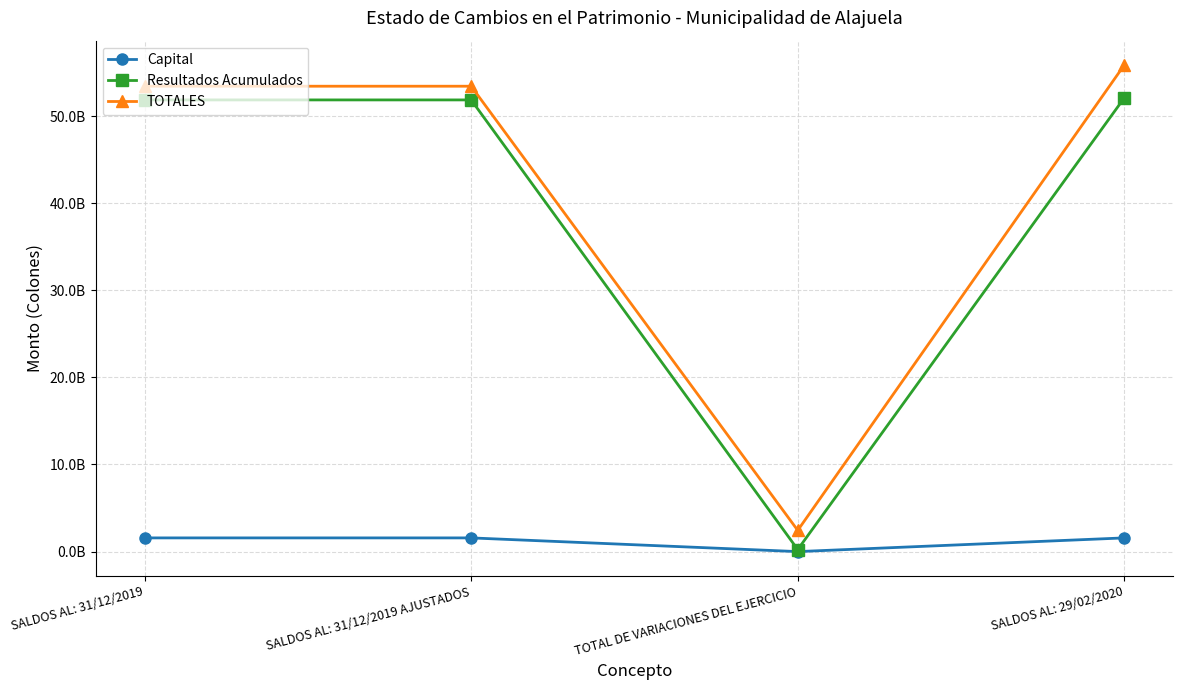

Does the chart have visible grid lines?

Yes